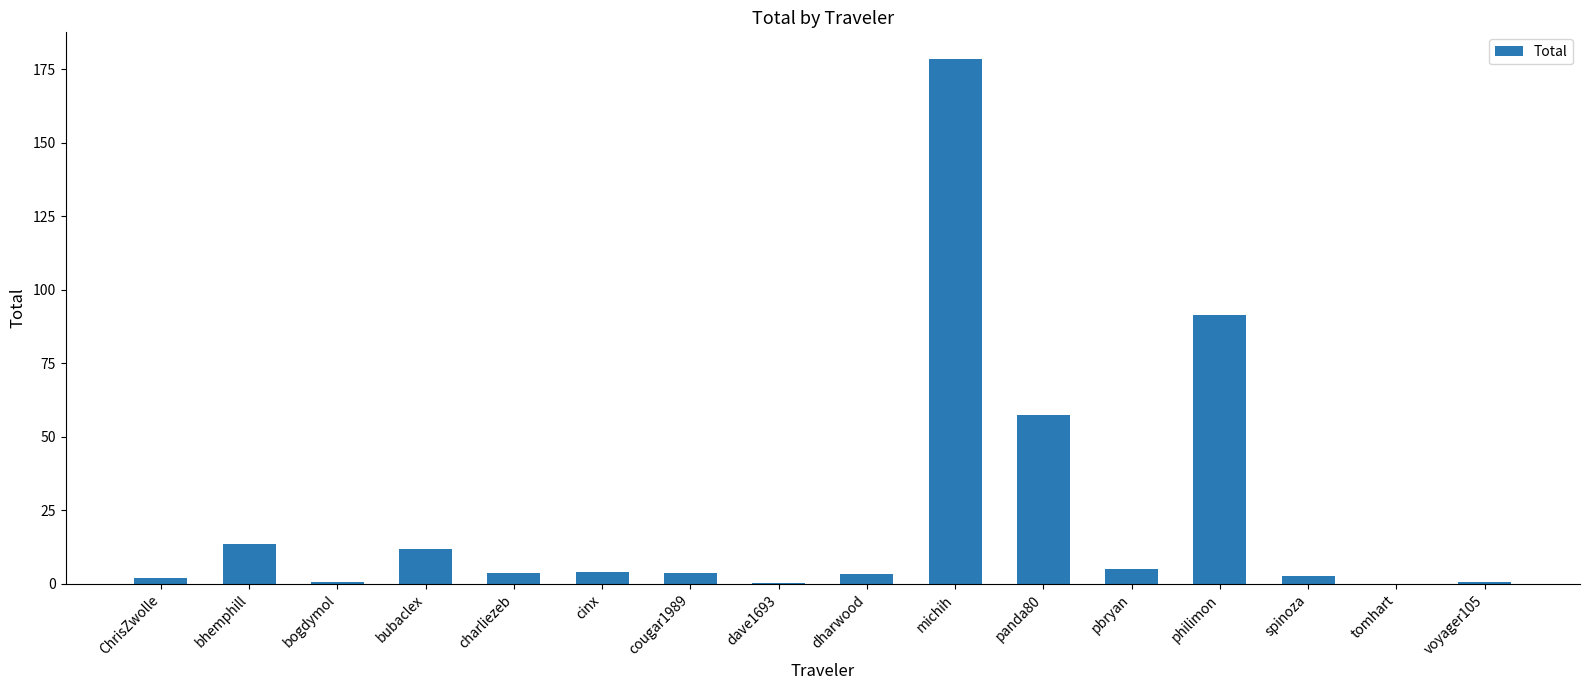

Which label corresponds to the largest value in the chart?

michih